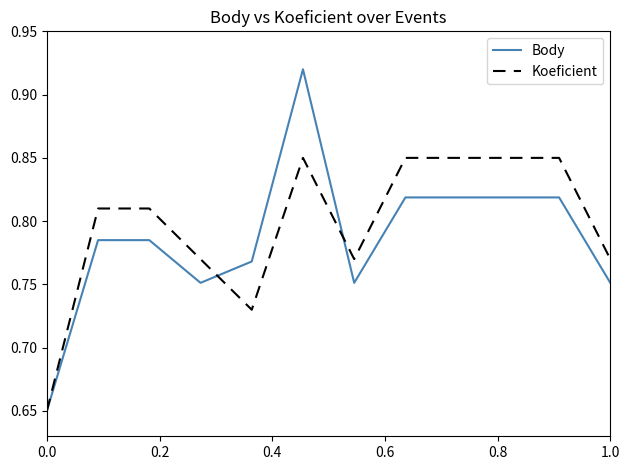

Rank the series by their maximum value, from highest to lowest.

Body, Koeficient